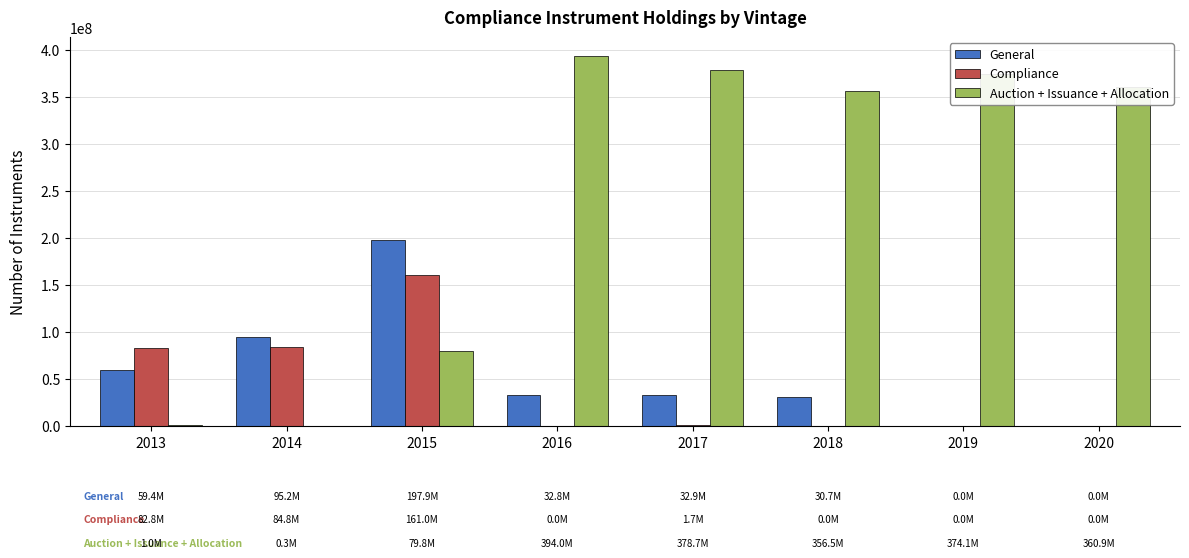

At which category is the sum across all series the highest?

2015